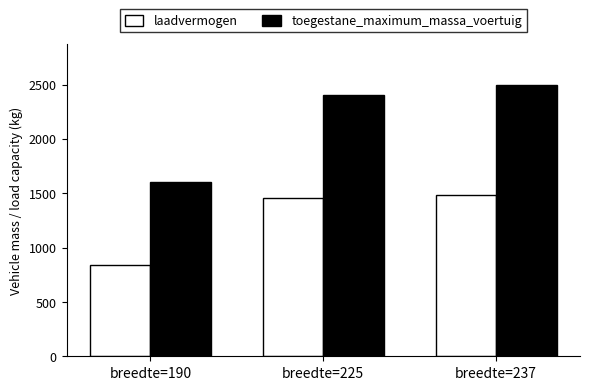

At how many categories does at least one series exceed 1338?

3